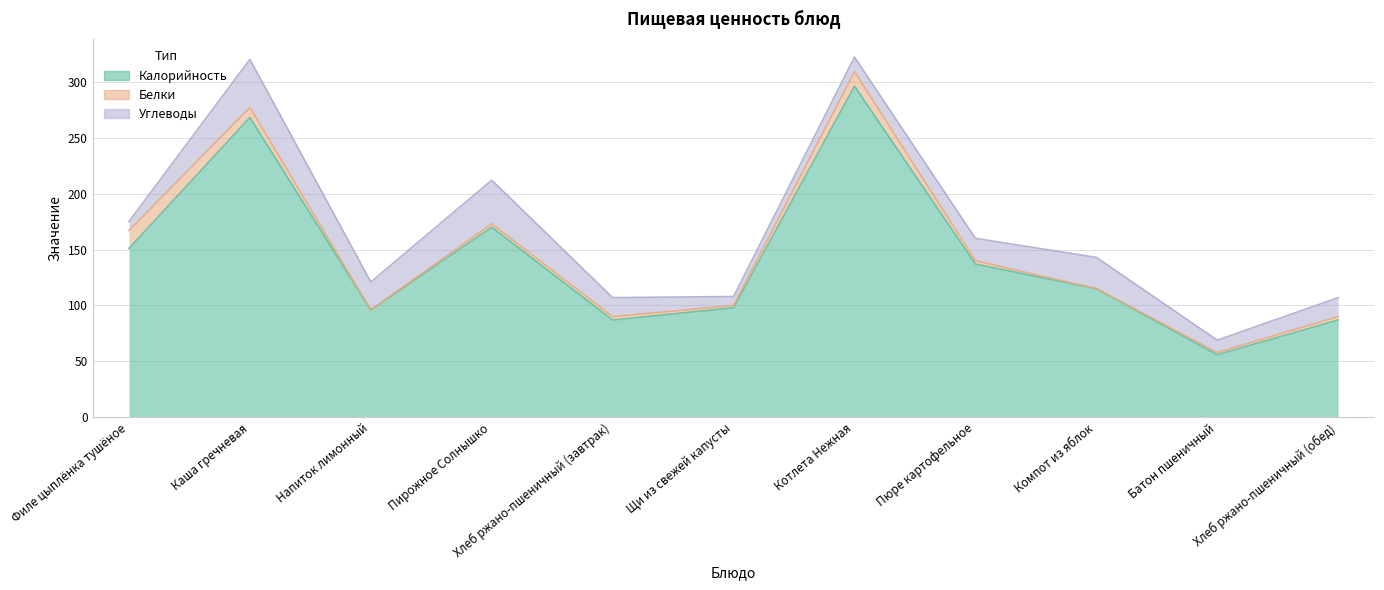

Reading left to right, what are all the values shown in this chart?

Калорийность: Филе цыплёнка тушёное=151	Каша гречневая=268	Напиток лимонный=96	Пирожное Солнышко=170	Хлеб ржано-пшеничный (завтрак)=87	Щи из свежей капусты=98	Котлета Нежная=296	Пюре картофельное=137	Компот из яблок=115	Батон пшеничный=56	Хлеб ржано-пшеничный (обед)=87
Белки: Филе цыплёнка тушёное=16	Каша гречневая=9	Напиток лимонный=0	Пирожное Солнышко=3	Хлеб ржано-пшеничный (завтрак)=3	Щи из свежей капусты=2	Котлета Нежная=13	Пюре картофельное=3	Компот из яблок=0	Батон пшеничный=2	Хлеб ржано-пшеничный (обед)=3
Углеводы: Филе цыплёнка тушёное=8	Каша гречневая=43	Напиток лимонный=25	Пирожное Солнышко=39	Хлеб ржано-пшеничный (завтрак)=17	Щи из свежей капусты=8	Котлета Нежная=13	Пюре картофельное=20	Компот из яблок=28	Батон пшеничный=11	Хлеб ржано-пшеничный (обед)=17